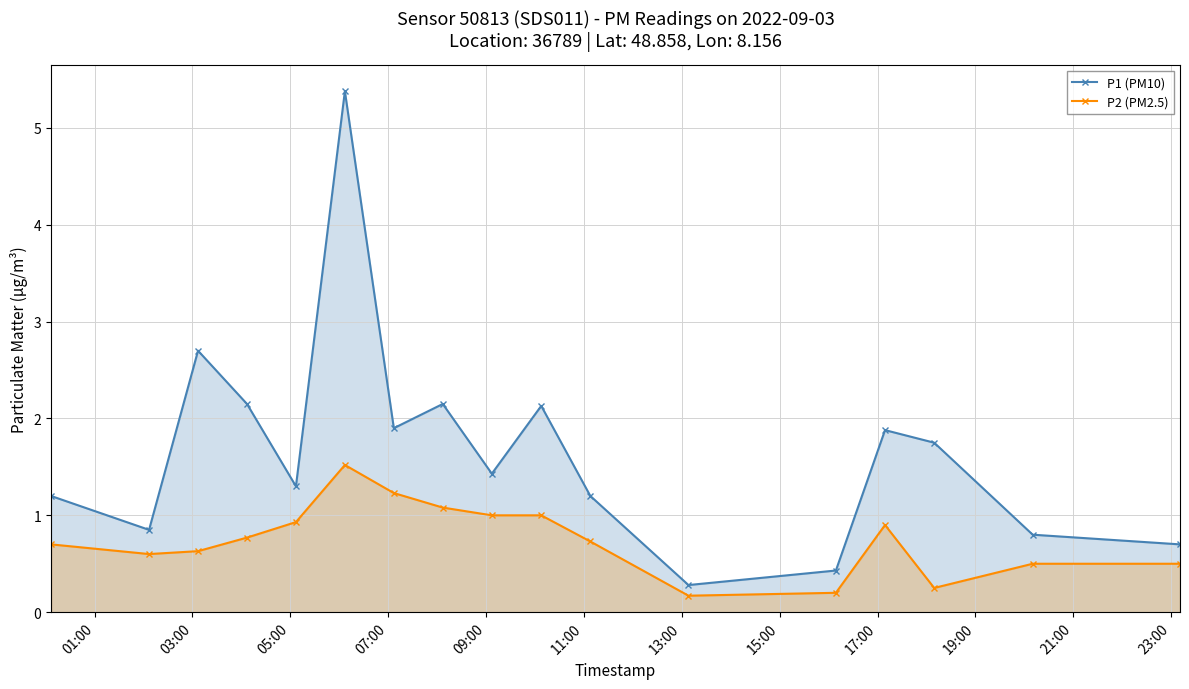

Reading left to right, transcribe all the data shown in this chart.

P1 (PM10): 1.2	0.8	2.7	2.1	1.3	5.4	1.9	2.1	1.4	2.1	1.2	0.3	0.4	1.9	1.8	0.8	0.7
P2 (PM2.5): 0.7	0.6	0.6	0.8	0.9	1.5	1.2	1.1	1.0	1.0	0.7	0.2	0.2	0.9	0.2	0.5	0.5